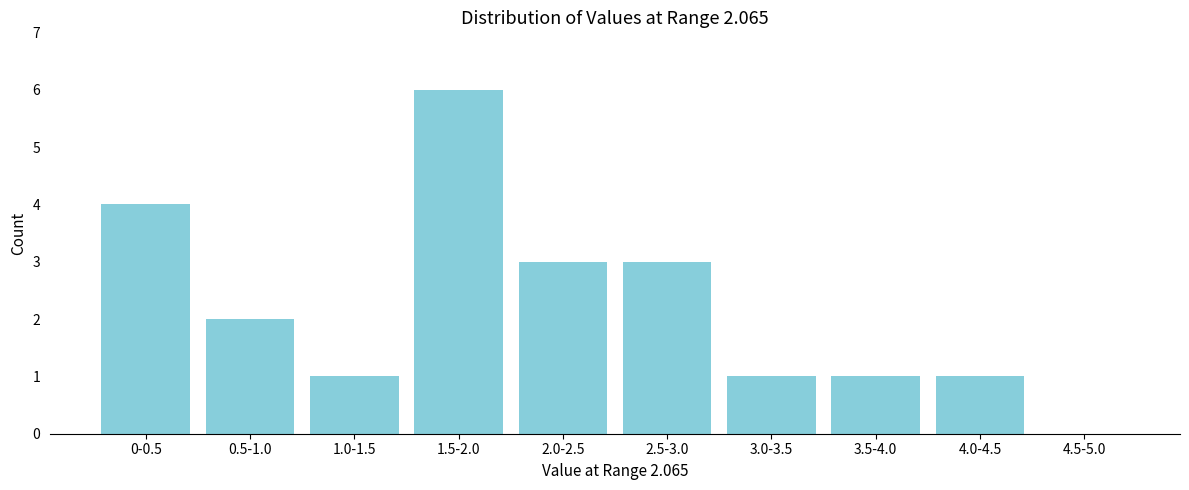

Reading left to right, extract all data points from this chart.

0-0.5=4	0.5-1.0=2	1.0-1.5=1	1.5-2.0=6	2.0-2.5=3	2.5-3.0=3	3.0-3.5=1	3.5-4.0=1	4.0-4.5=1	4.5-5.0=0